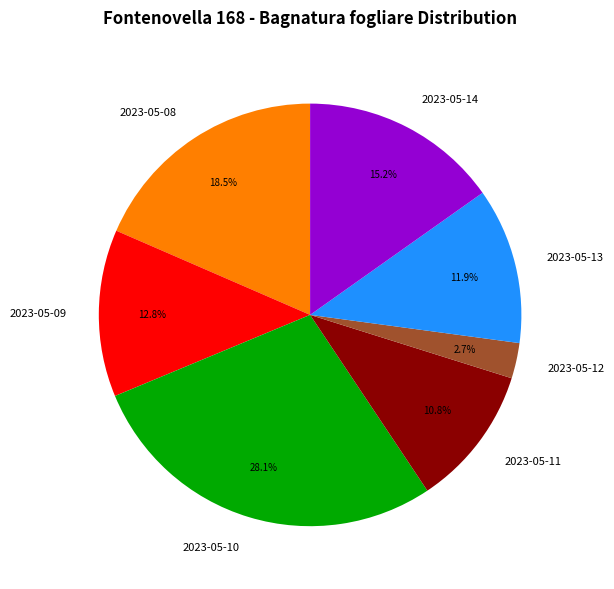

To the nearest percent, what percentage of the pie is 2023-05-13?

12%